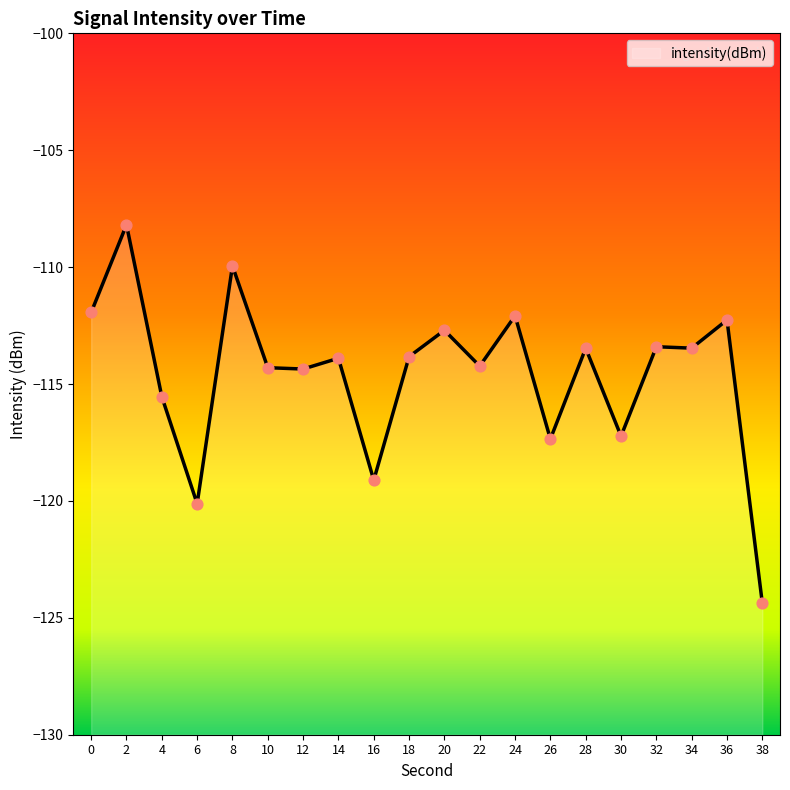

What is the change in value from 16 to 32?

+5.7